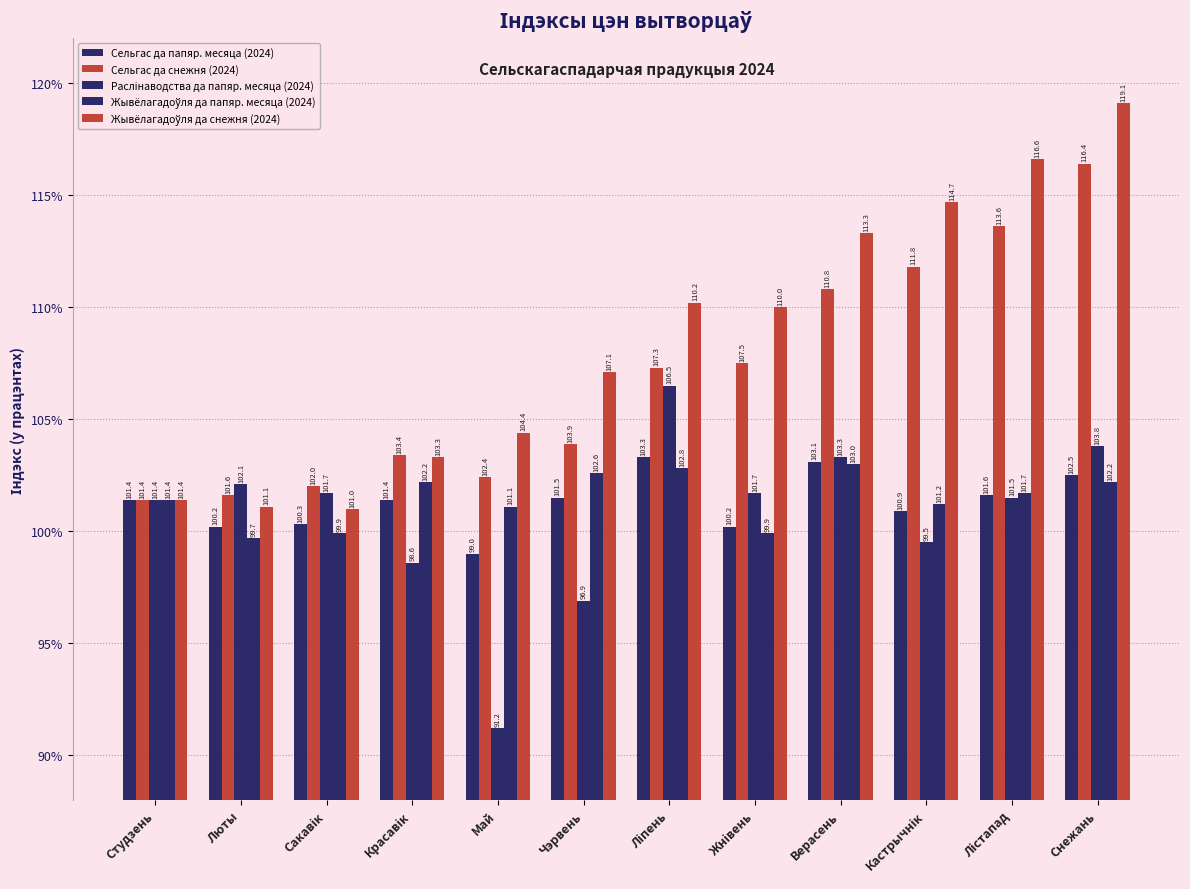

At which label is Жывёлагадоўля да папяр. месяца (2024) closest to 101?

Май